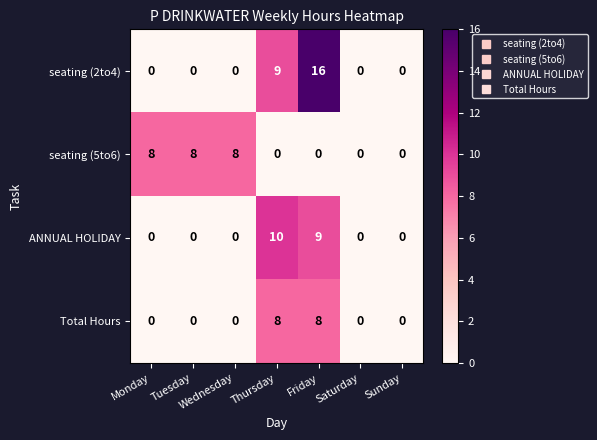

Is it true that seating (5to6) equals 5 at Saturday?

False